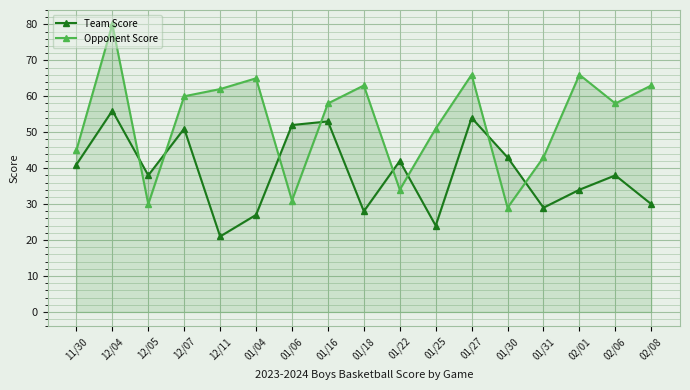

After their last crossing, which series has the higher values: Opponent Score or Team Score?

Opponent Score